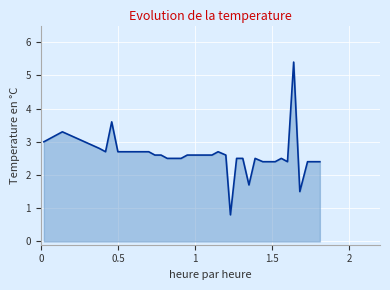

What is the difference between the maximum and minimum values?

4.6